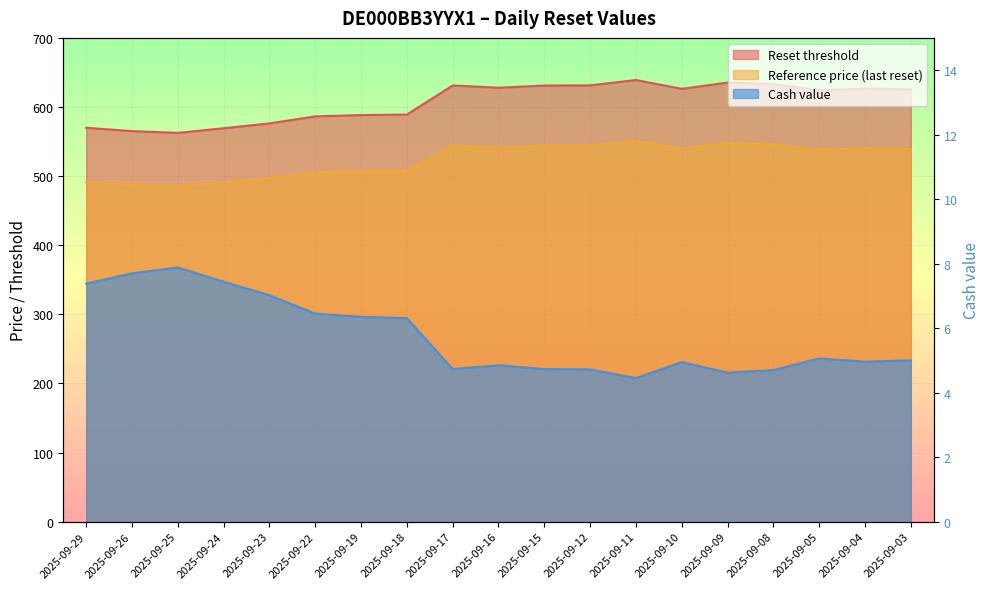

Where is the first local maximum for Reference price (last reset)?

2025-09-17